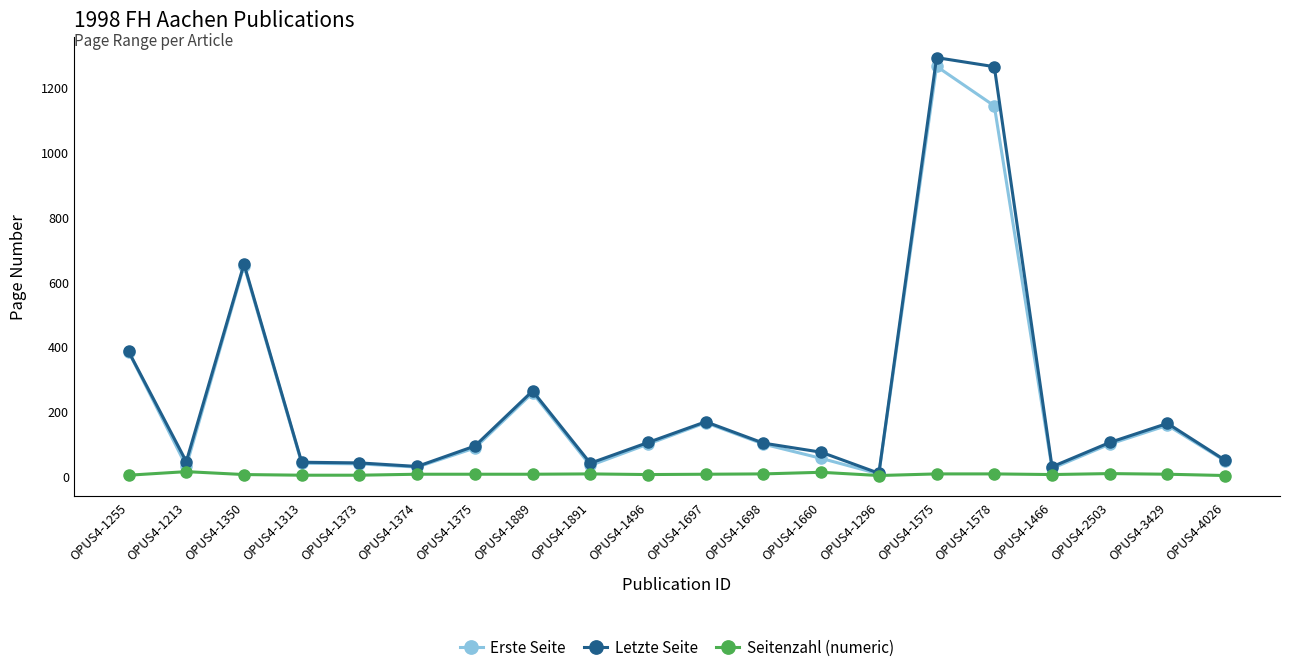

Which series has the widest spread of values?

Letzte Seite